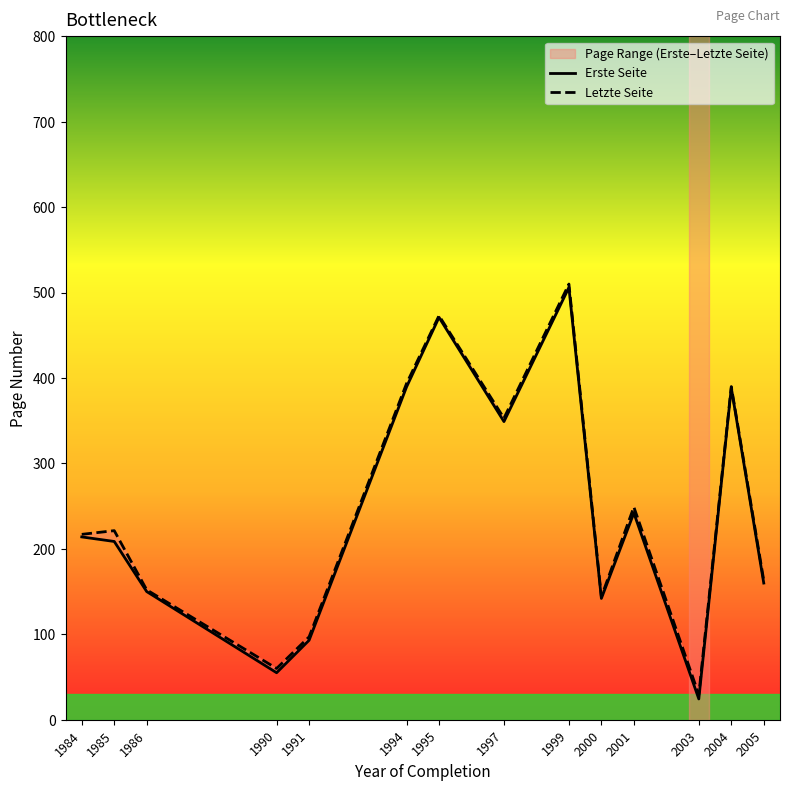

Reading right to left, extract all data points from this chart.

Erste Seite: 2005=160.0	2004=388.5	2003=24.3	2001=242.0	2000=142.0	1999=506.0	1997=349.0	1995=471.0	1994=389.5	1991=93.0	1990=55.0	1986=150.0	1985=208.7	1984=214.0
Letzte Seite: 2005=163.0	2004=390.0	2003=29.3	2001=249.0	2000=144.0	1999=510.0	1997=353.0	1995=473.0	1994=393.5	1991=97.0	1990=60.0	1986=152.0	1985=221.3	1984=217.0